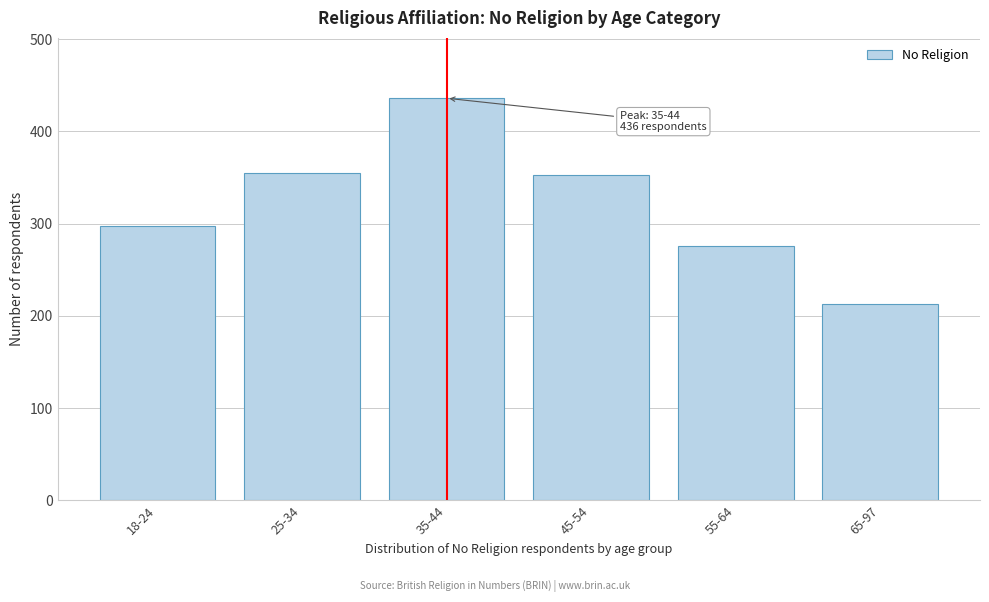

Which category has the lowest value across all series?

65-97